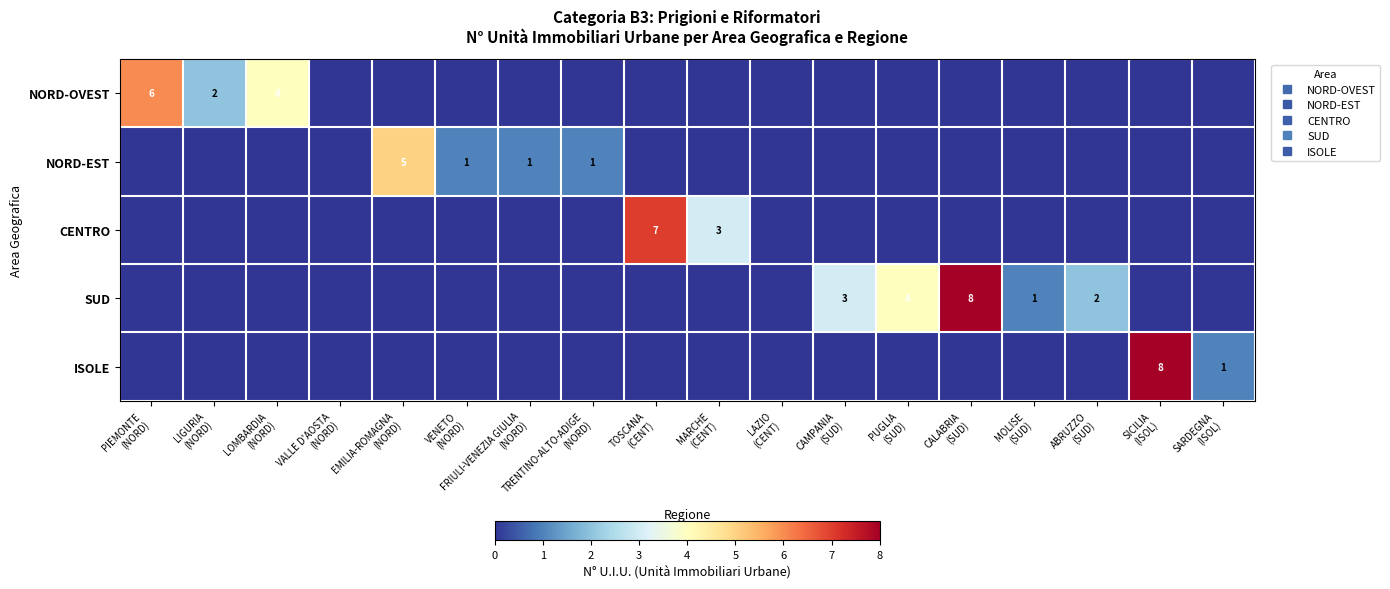

At how many categories does at least one series exceed 6?

3